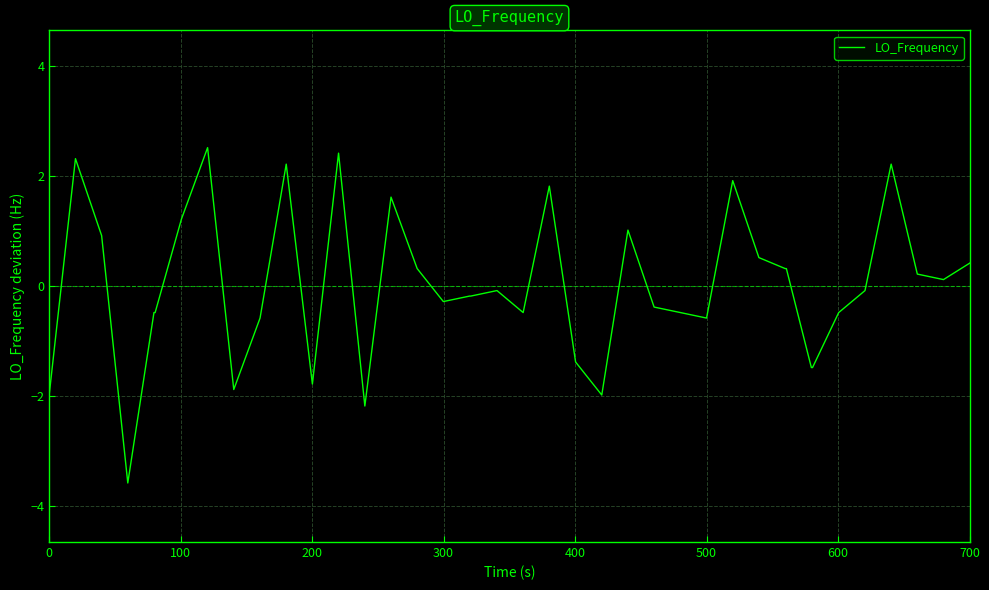

How many lines are shown in the chart?

1